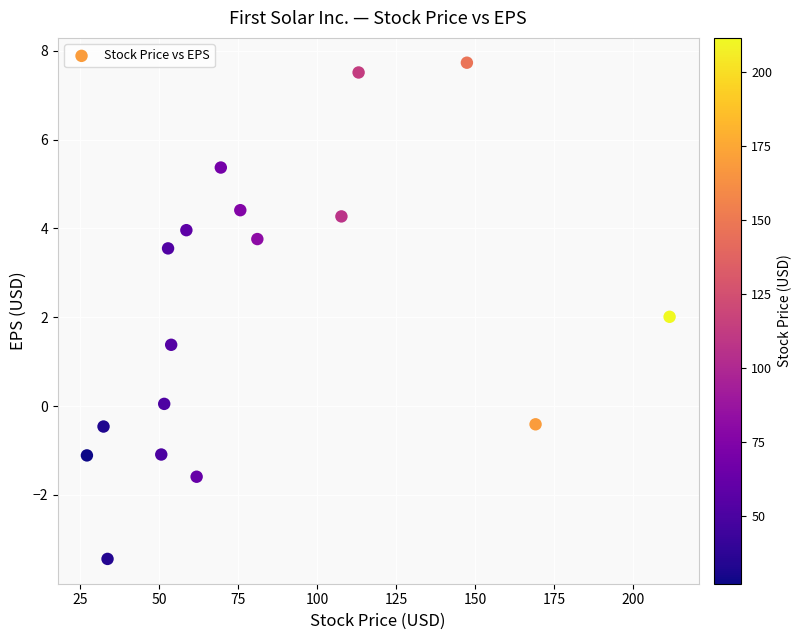

What is the range of Y values (max minus min)?

11.2